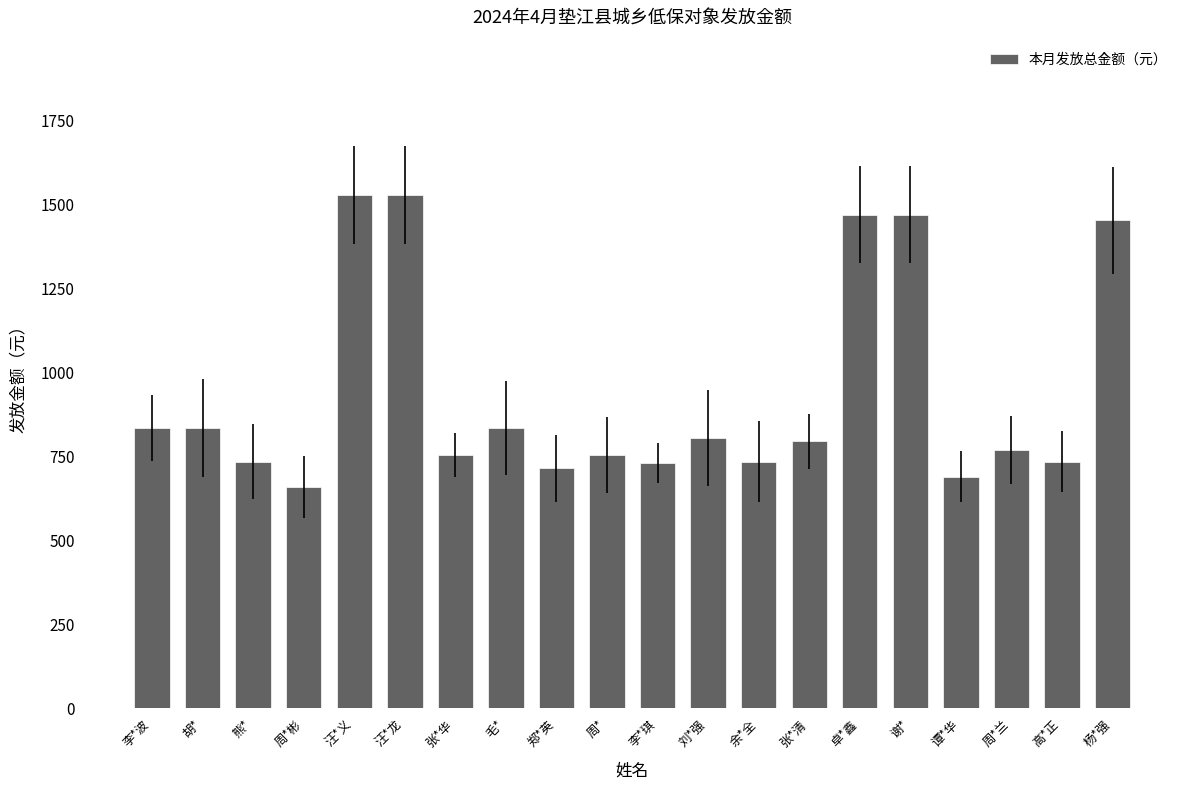

What is the value of the 1st bar from the left?

835